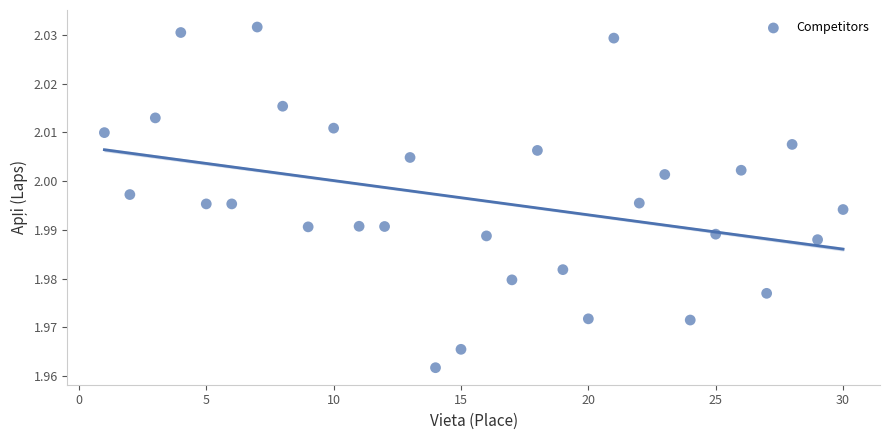

What is the range of X values (max minus min)?

29.0